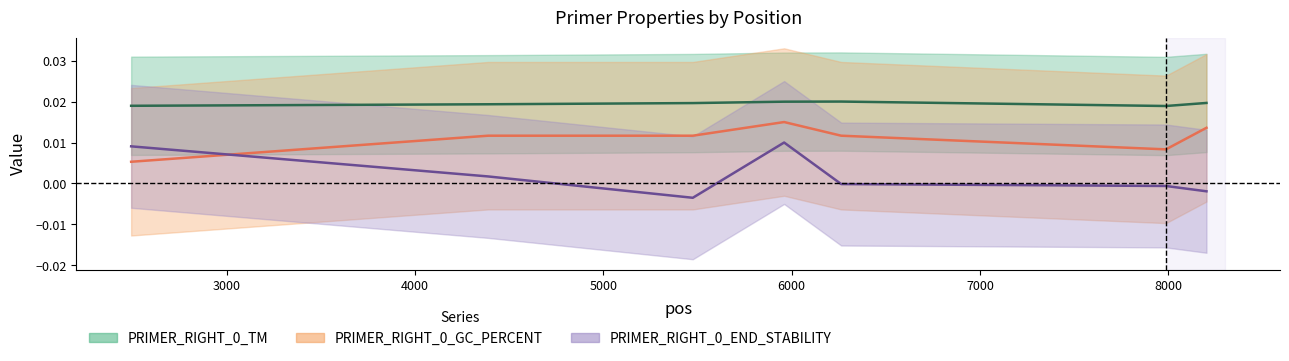

Rank the series by their maximum value, from lowest to highest.

PRIMER_RIGHT_0_END_STABILITY, PRIMER_RIGHT_0_GC_PERCENT, PRIMER_RIGHT_0_TM